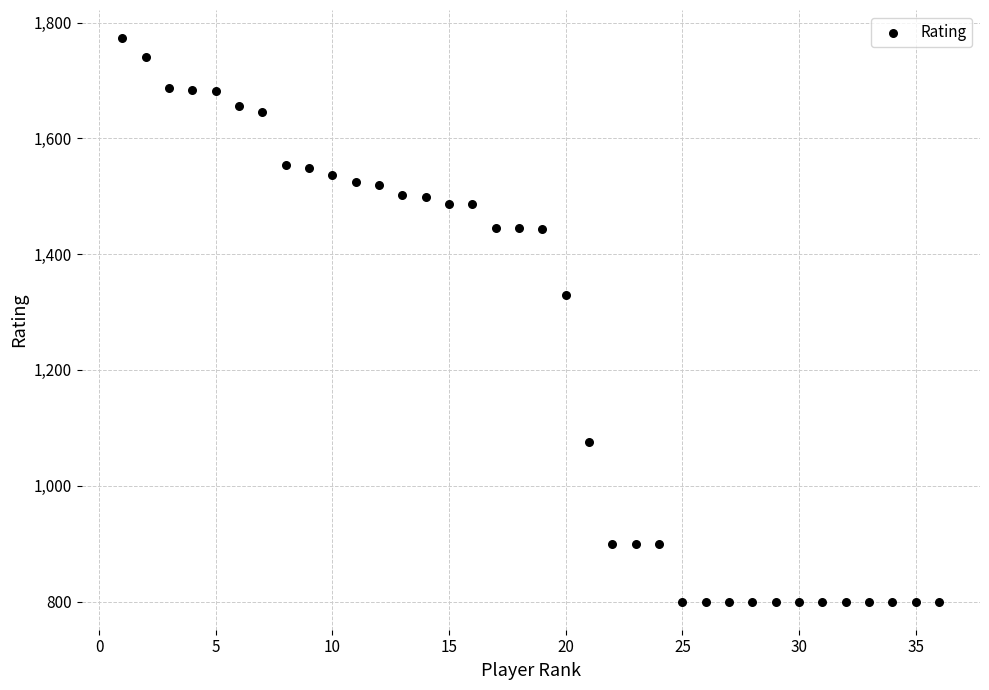

What is the range of Y values (max minus min)?

973